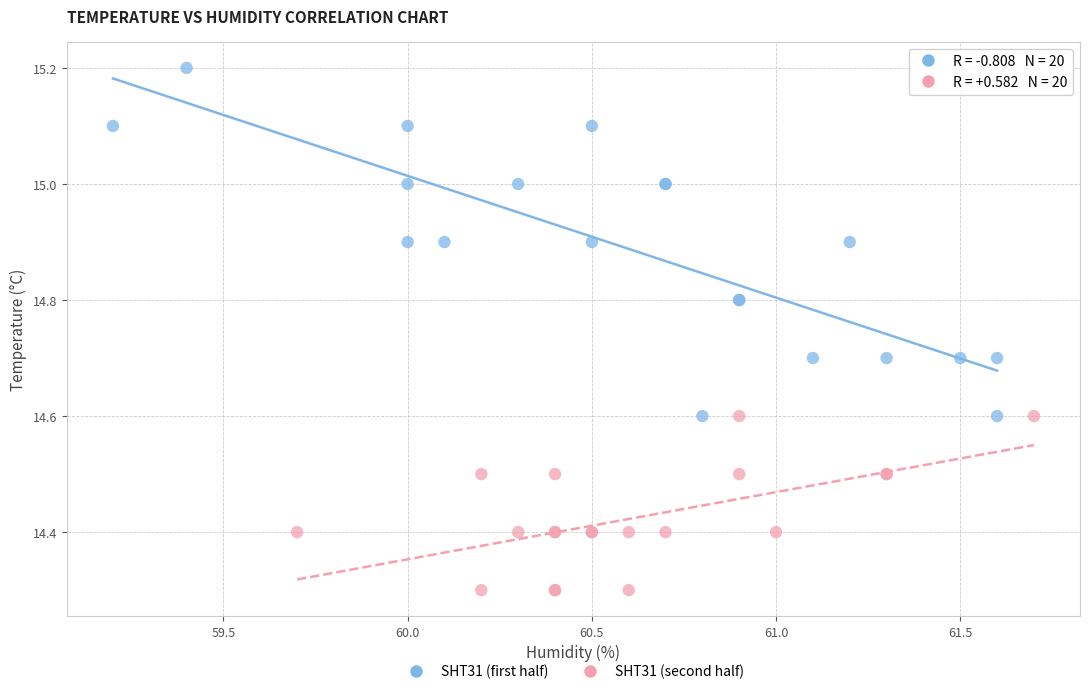

Which series has the widest spread of Y values?

SHT31 (first half)